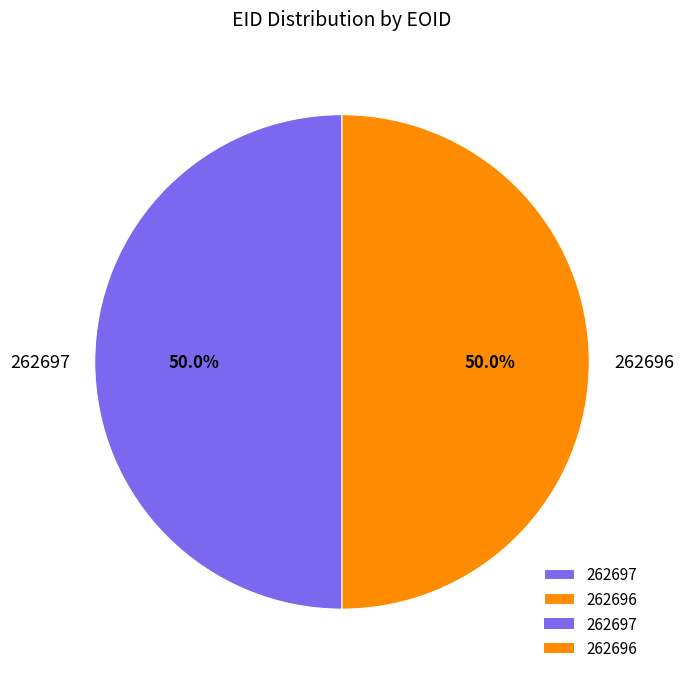

How many segments does this pie chart have?

2